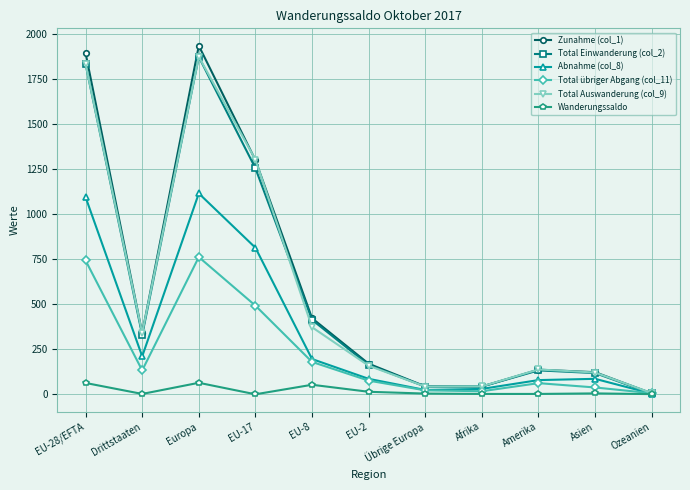

Which label corresponds to the largest value in the chart?

Europa